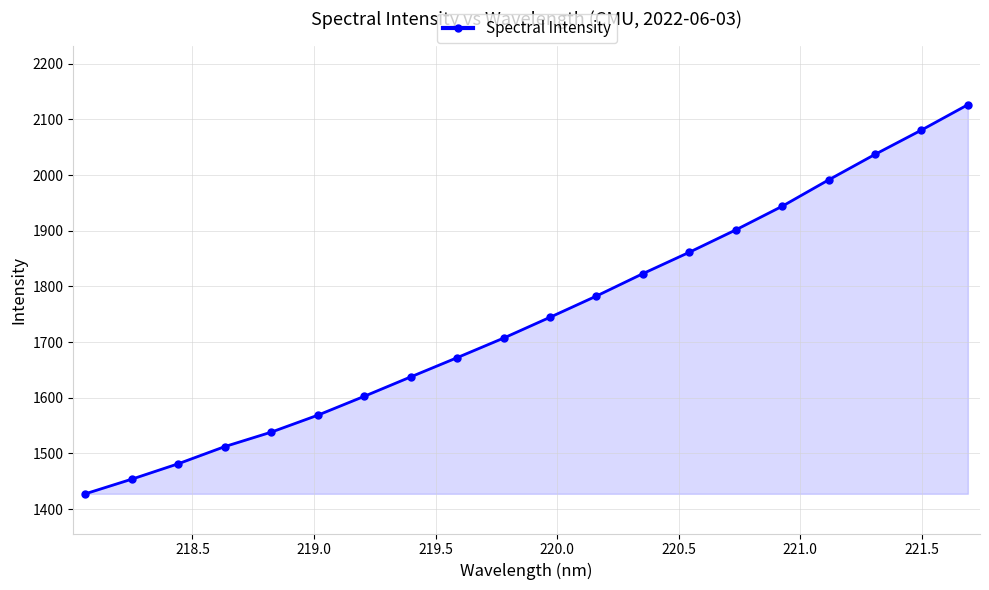

What is the difference between the maximum and minimum values?

698.8